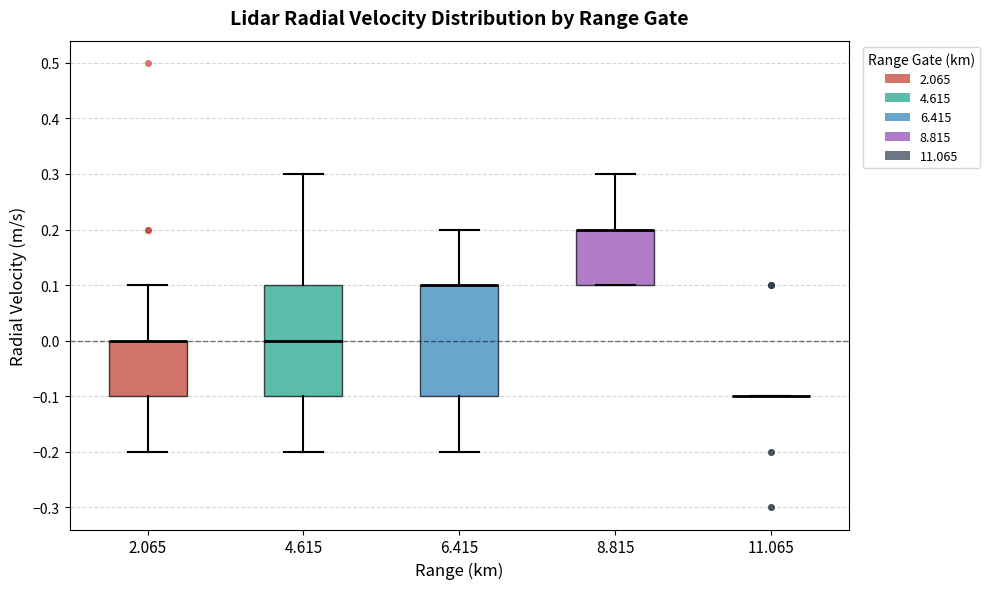

Where is the upper edge of the box at x = 2.065 on the y-axis? The values are not printed on the chart, so give them approximately, as read against the axis.

0.0